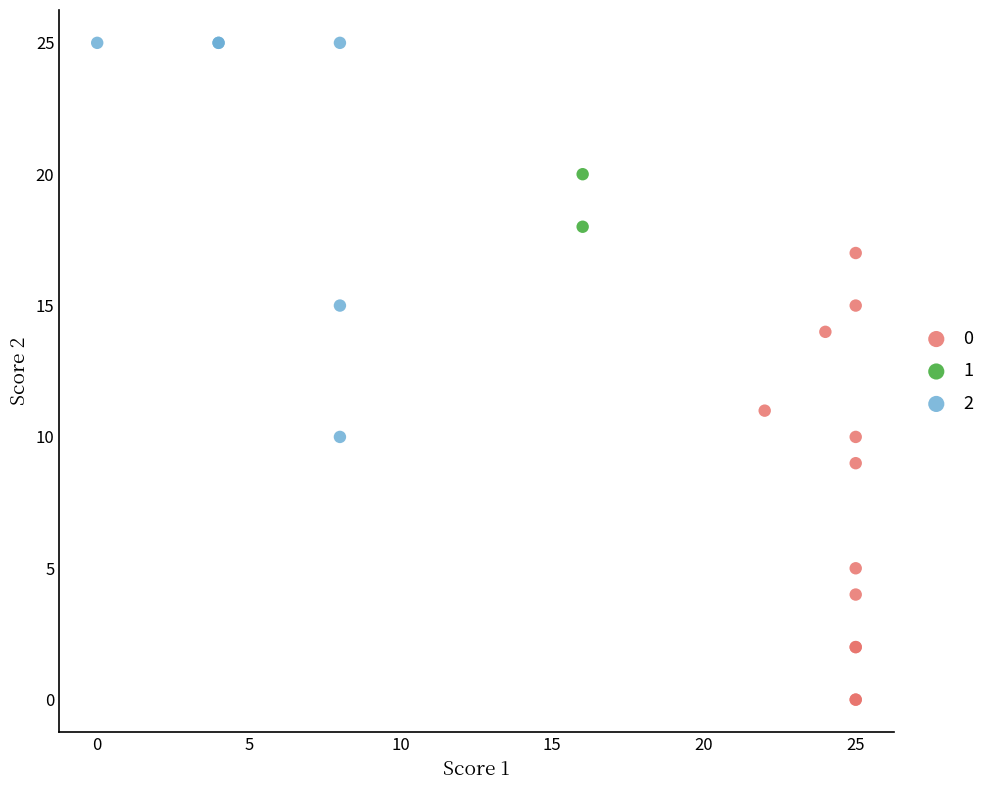

What are all the series names shown in the legend?

0, 1, 2